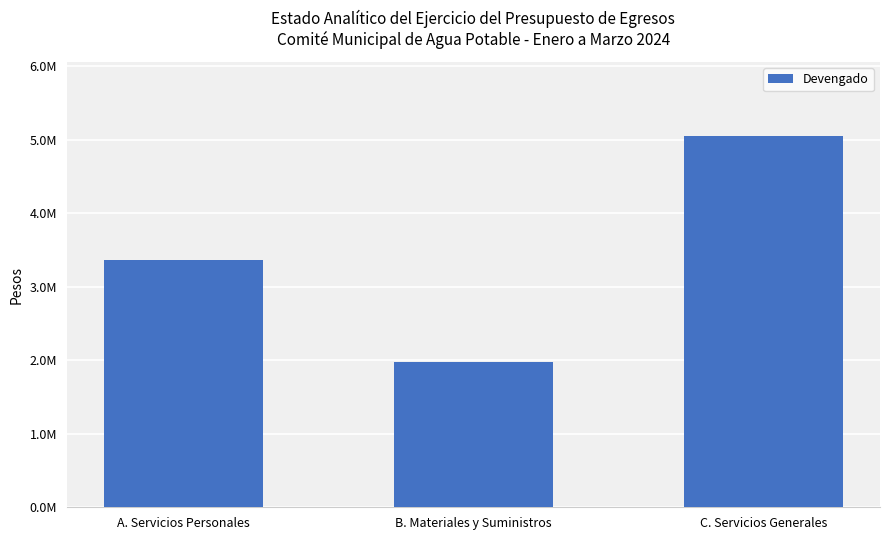

Does the chart contain any negative values?

No